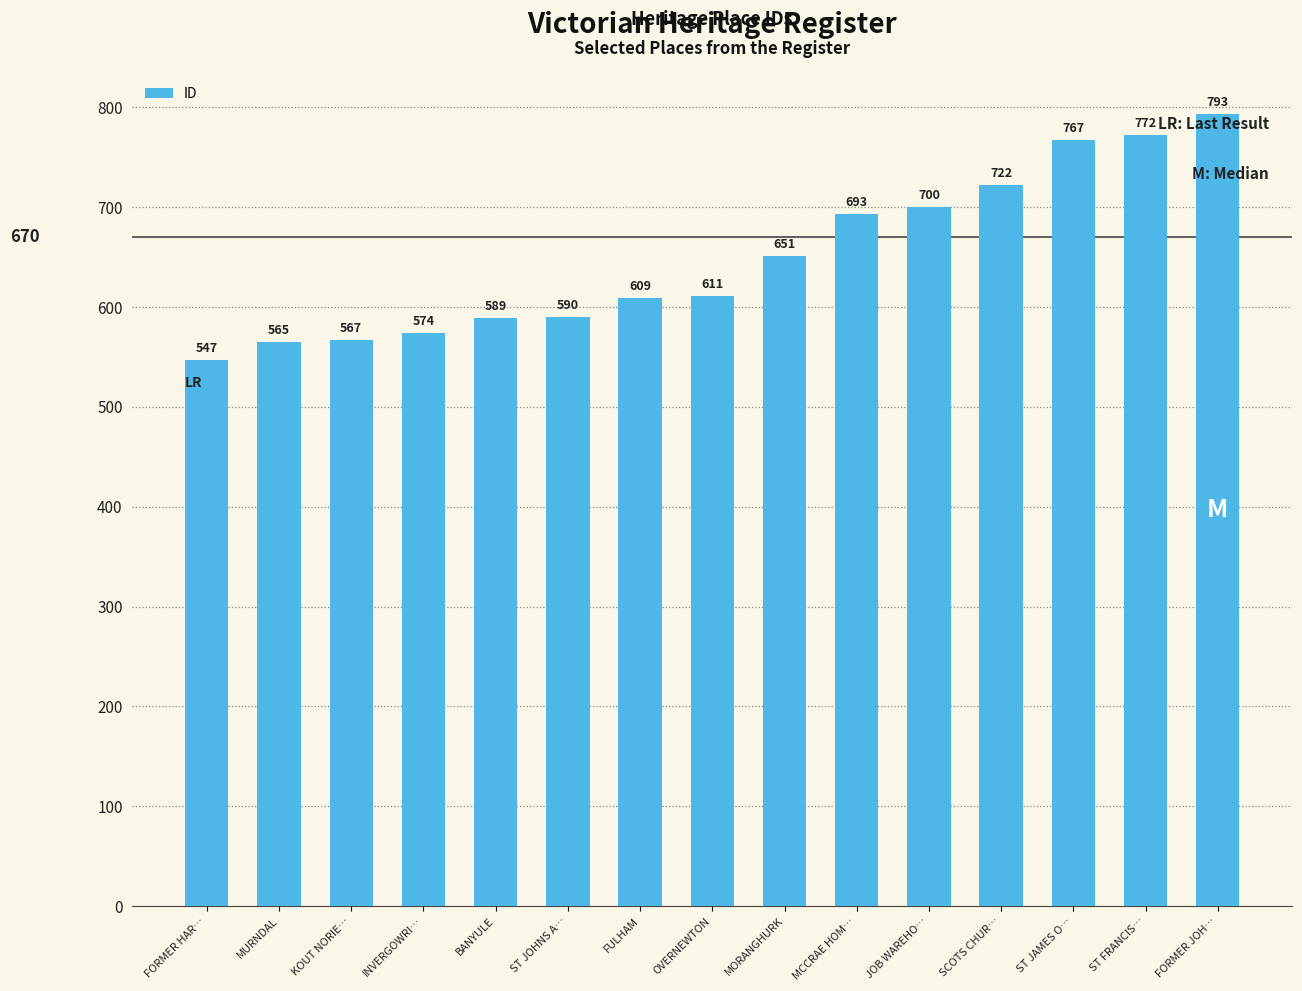

What position from the left is JOB WAREHO…?

11